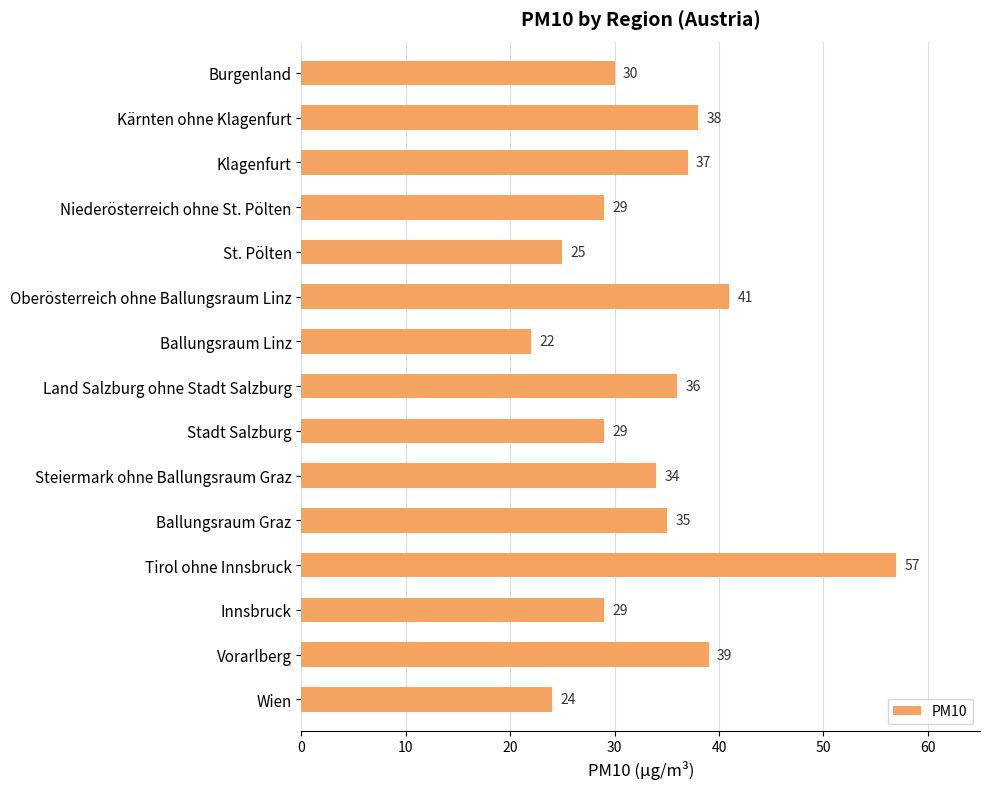

Where is the data nearest to the value 39?

Vorarlberg